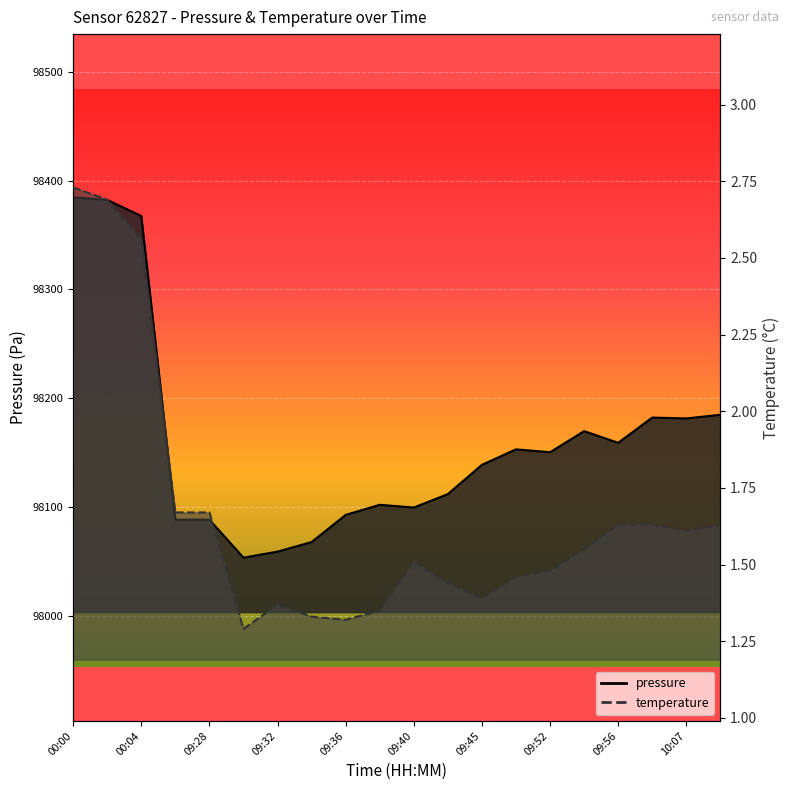

Where does the pressure series first go above 98150?

00:00